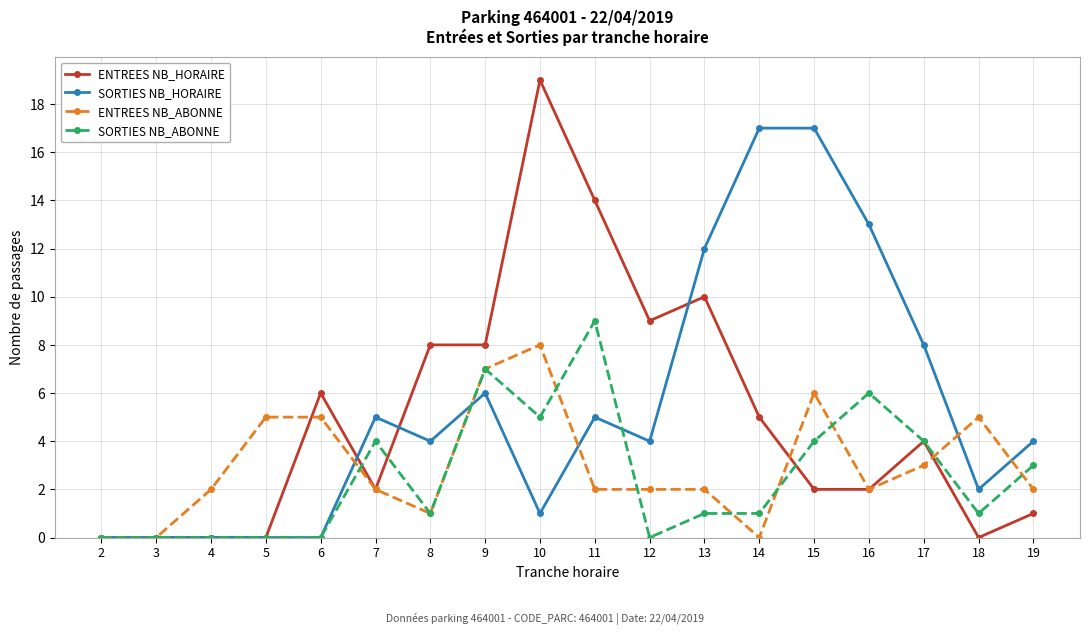

How many data points does each series have?

18